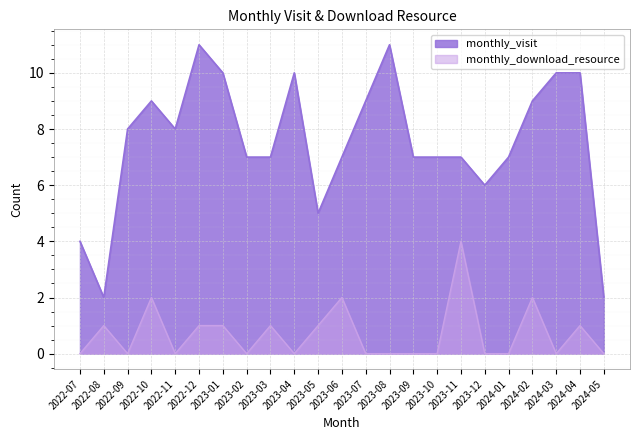

Where is monthly_visit nearest to the value 6?

2023-12